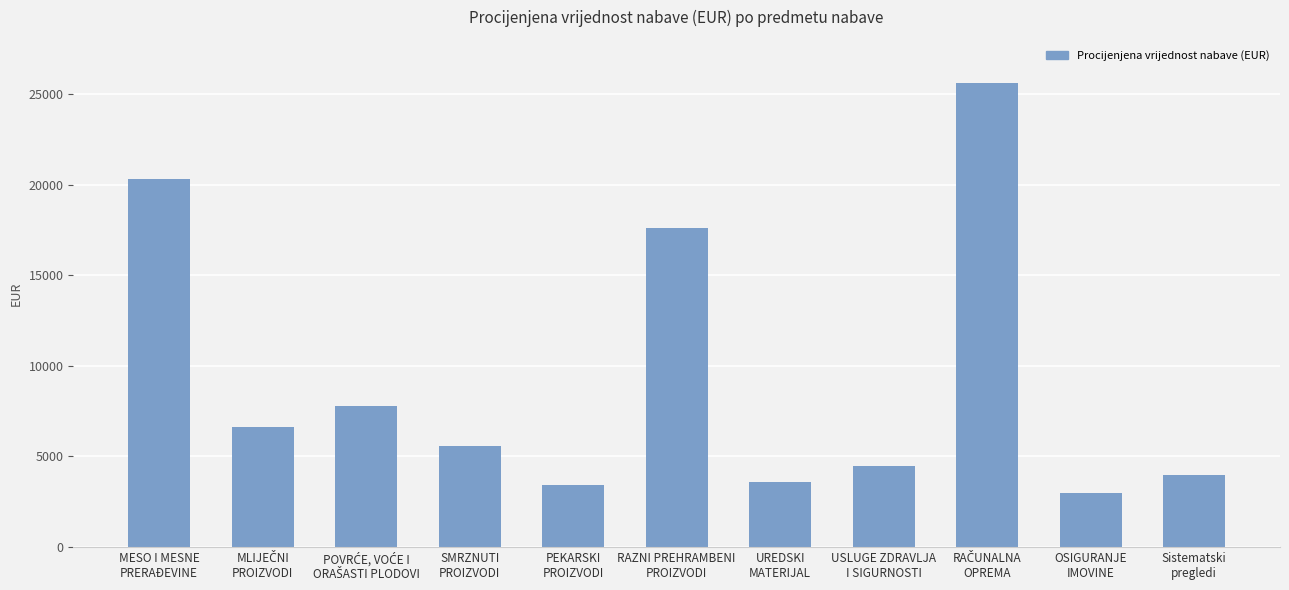

How many bars are there in total?

11